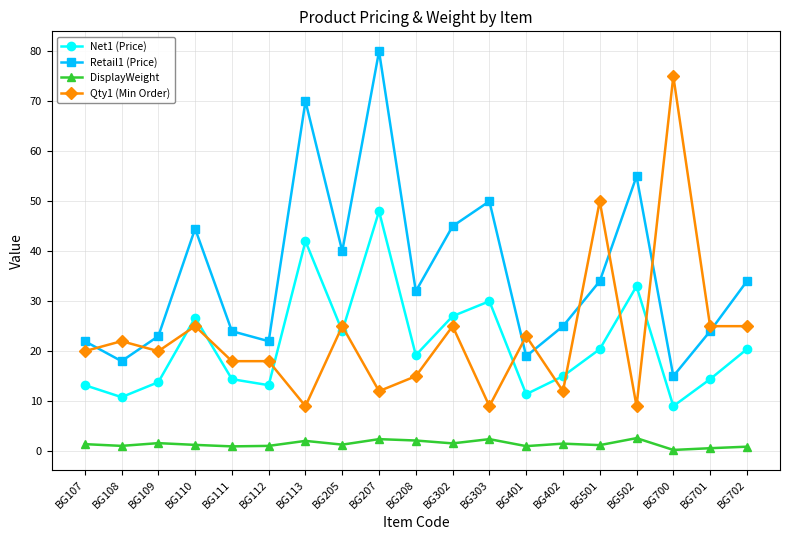

What is the difference between the highest and lowest values at BG303?

47.6